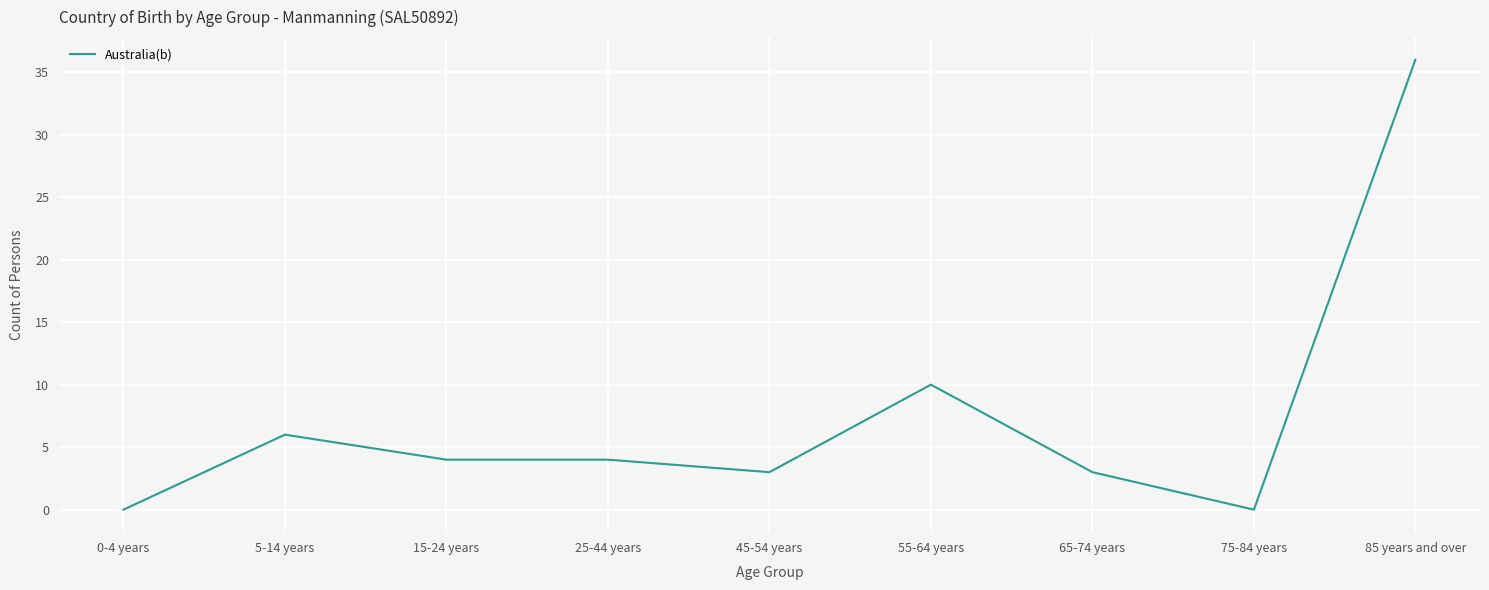

What position from the right is 85 years and over?

1